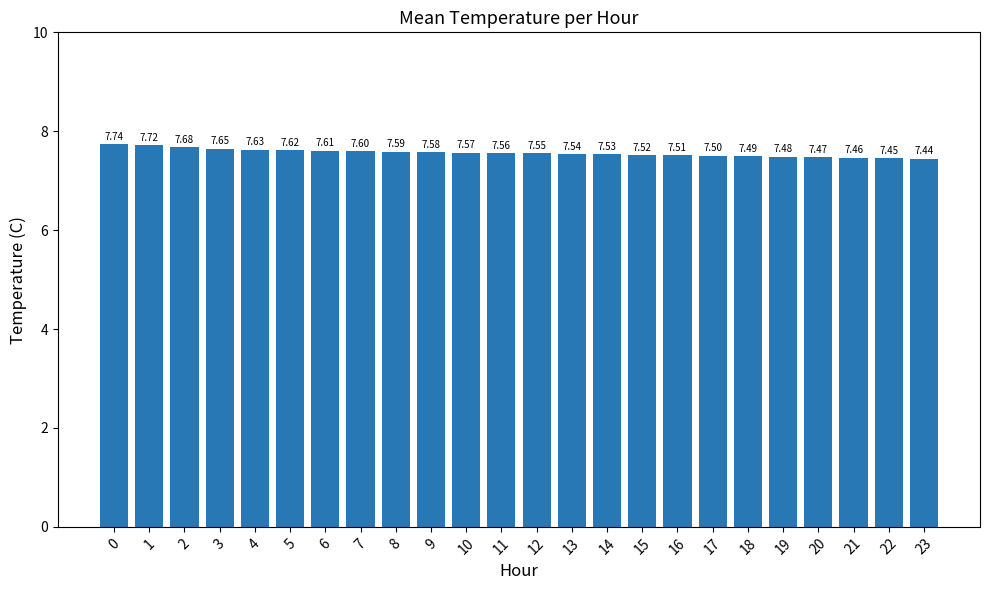

Approximately how many times larger is the value at 21 compared to 0?

1.0